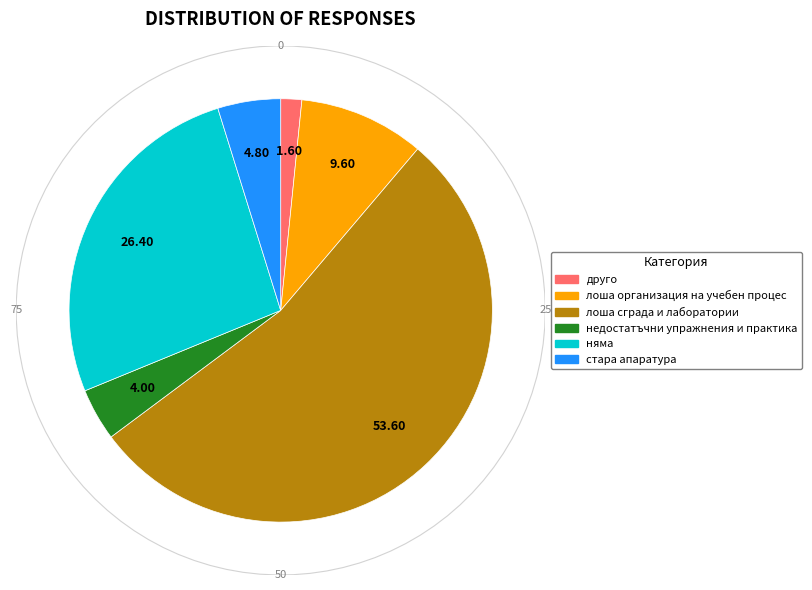

To the nearest percent, what is the average slice percentage?

17%